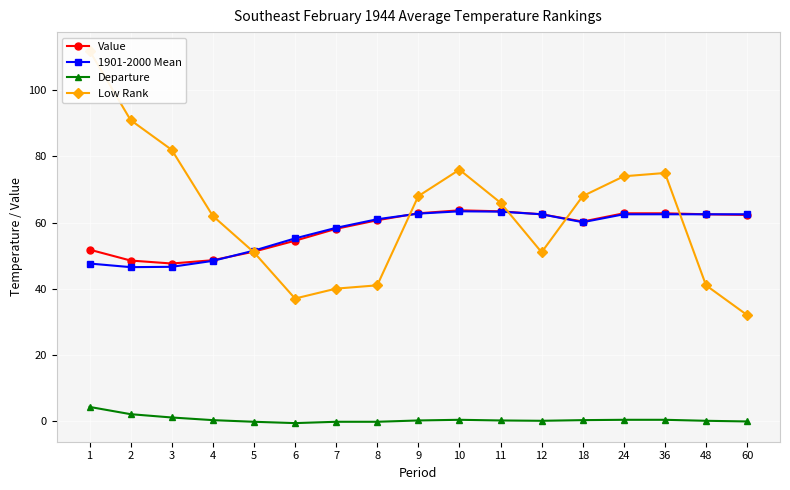

How many intersections are there between Value and Low Rank?

5